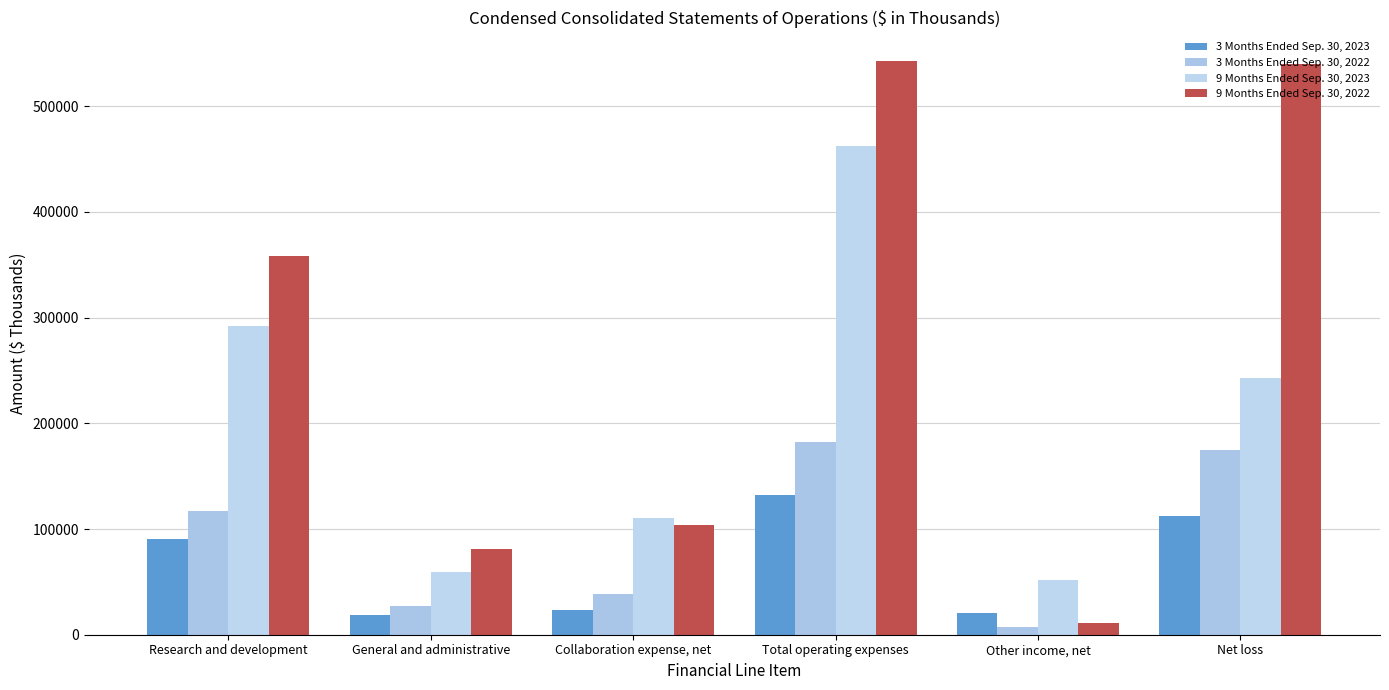

How many bars are there in total?

24